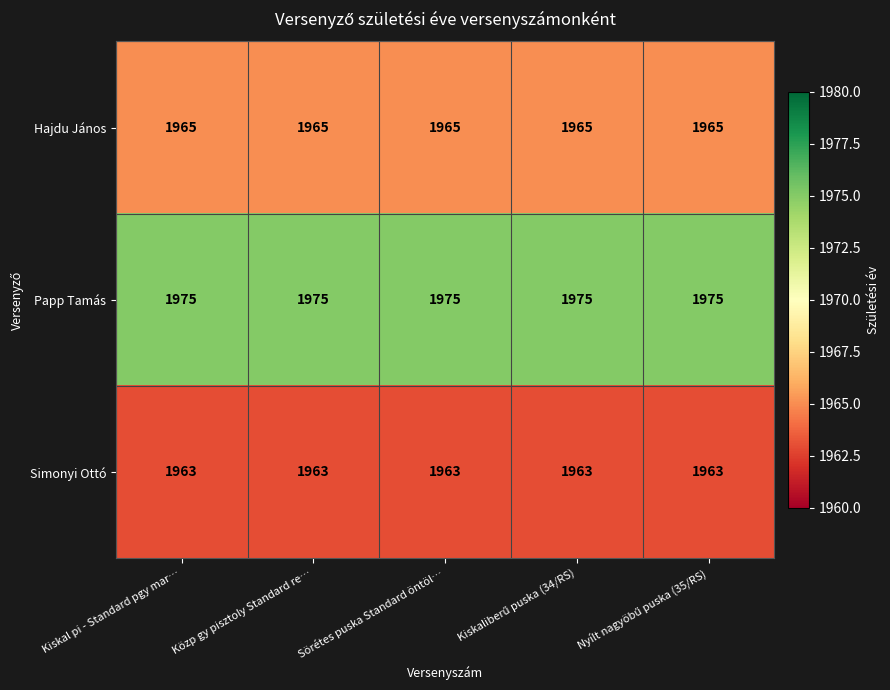

What is the sum of all Simonyi Ottó values?

9815